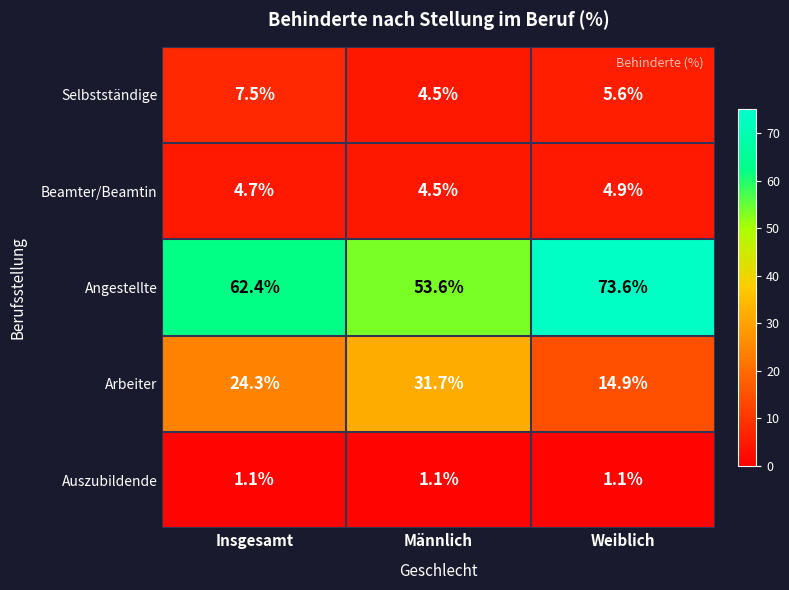

Which series has the largest total across all categories?

Angestellte